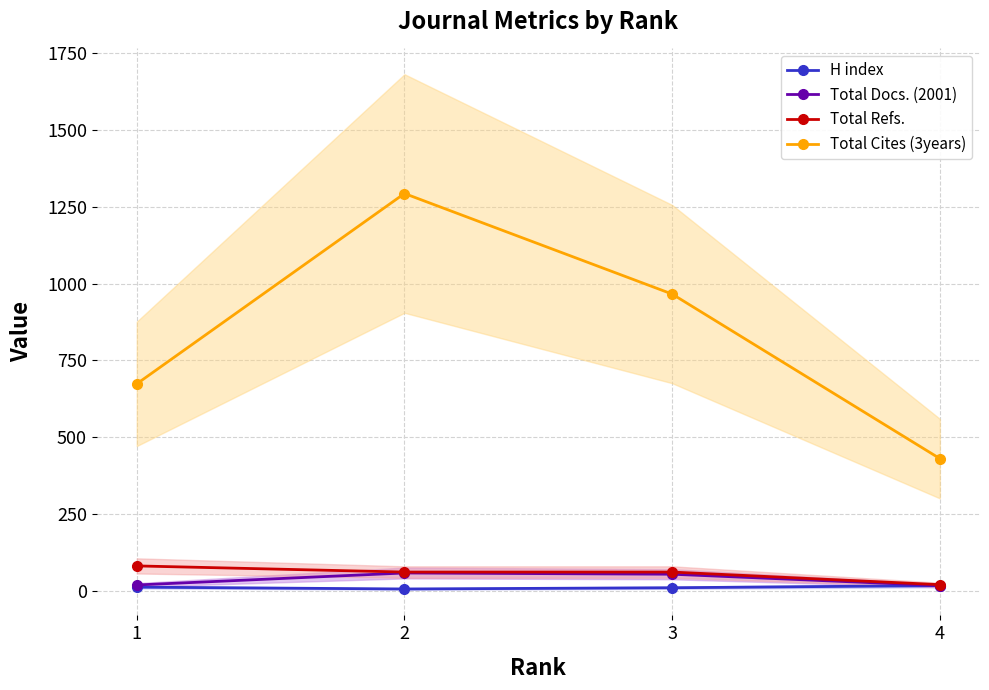

Rank the categories by Total Refs. value from lowest to highest.

4, 2, 3, 1